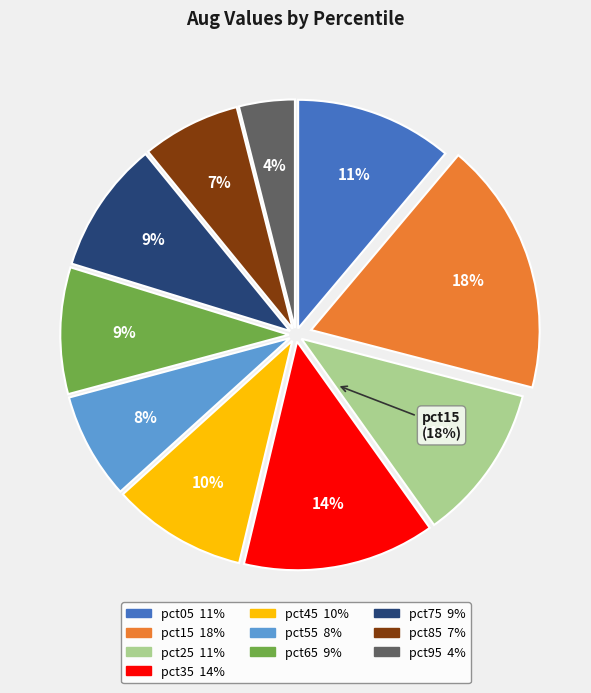

Does pct25 represent more than half of the total?

No